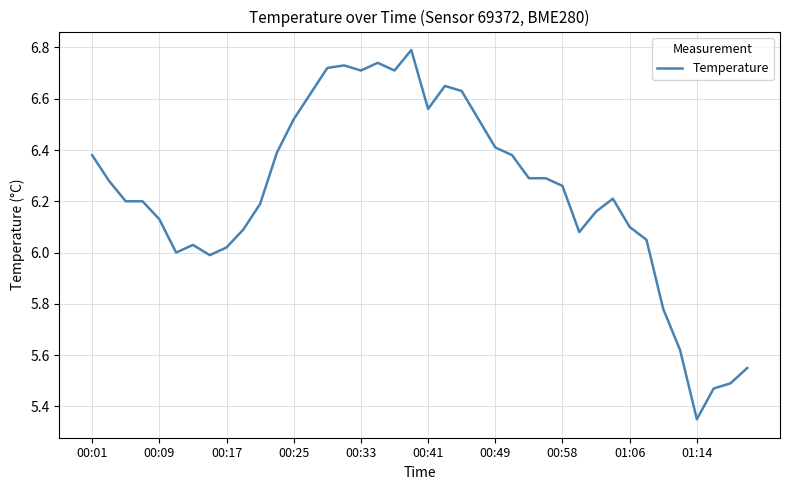

What is the difference between the maximum and minimum values?

1.4